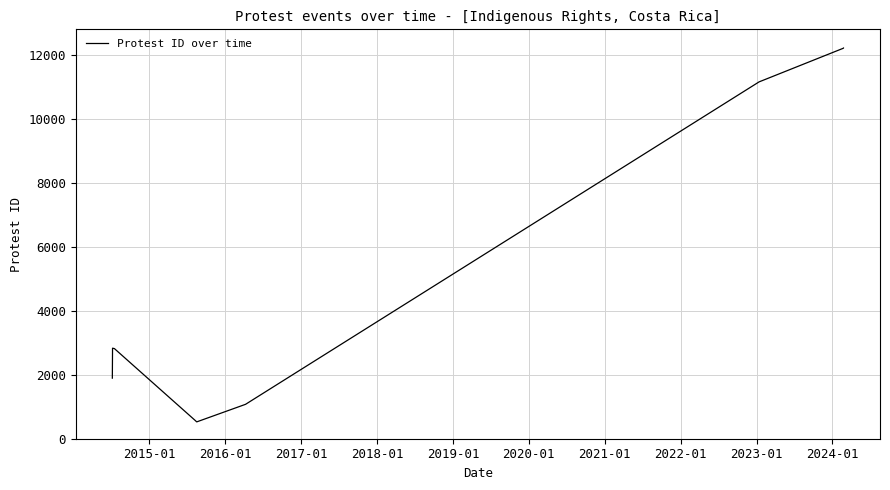

What is the difference between the maximum and minimum values?

11682